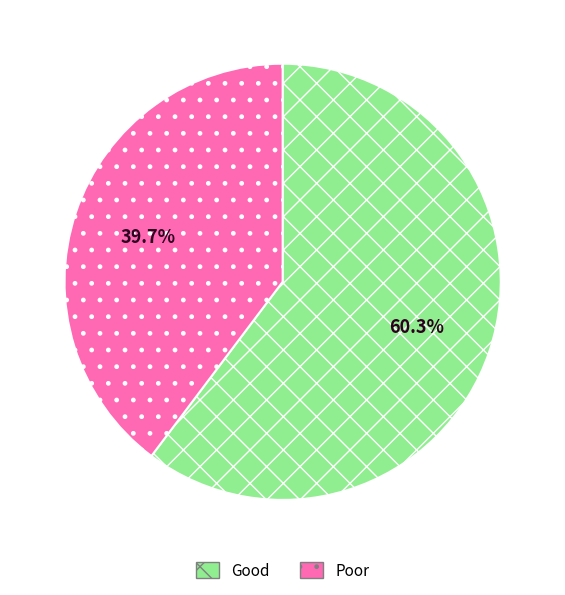

Is there any slice that represents more than half of the pie?

Yes